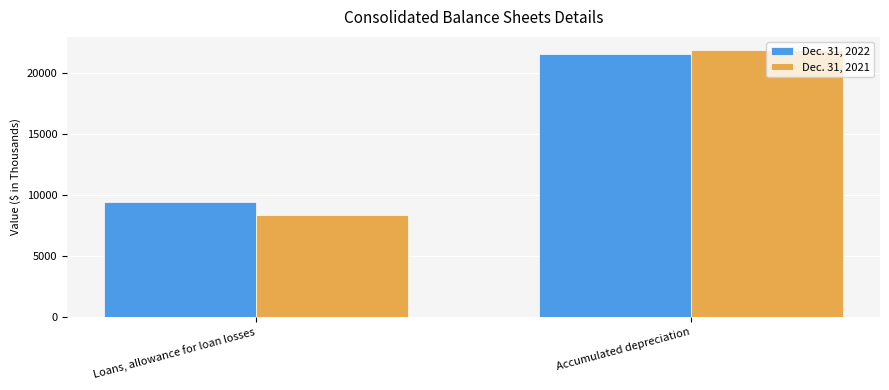

What is the minimum value shown in the chart?

8320